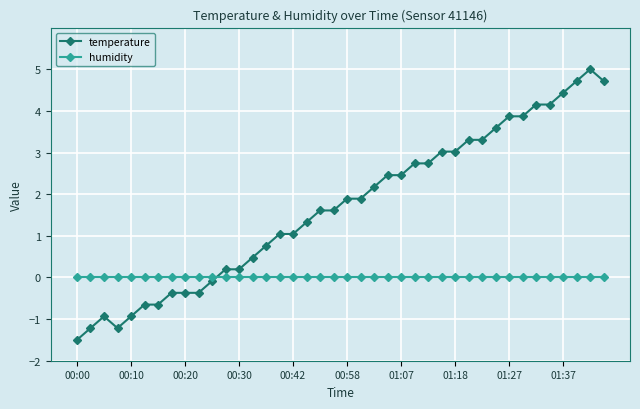

True or false: temperature has more than 1 interior local peaks.

True